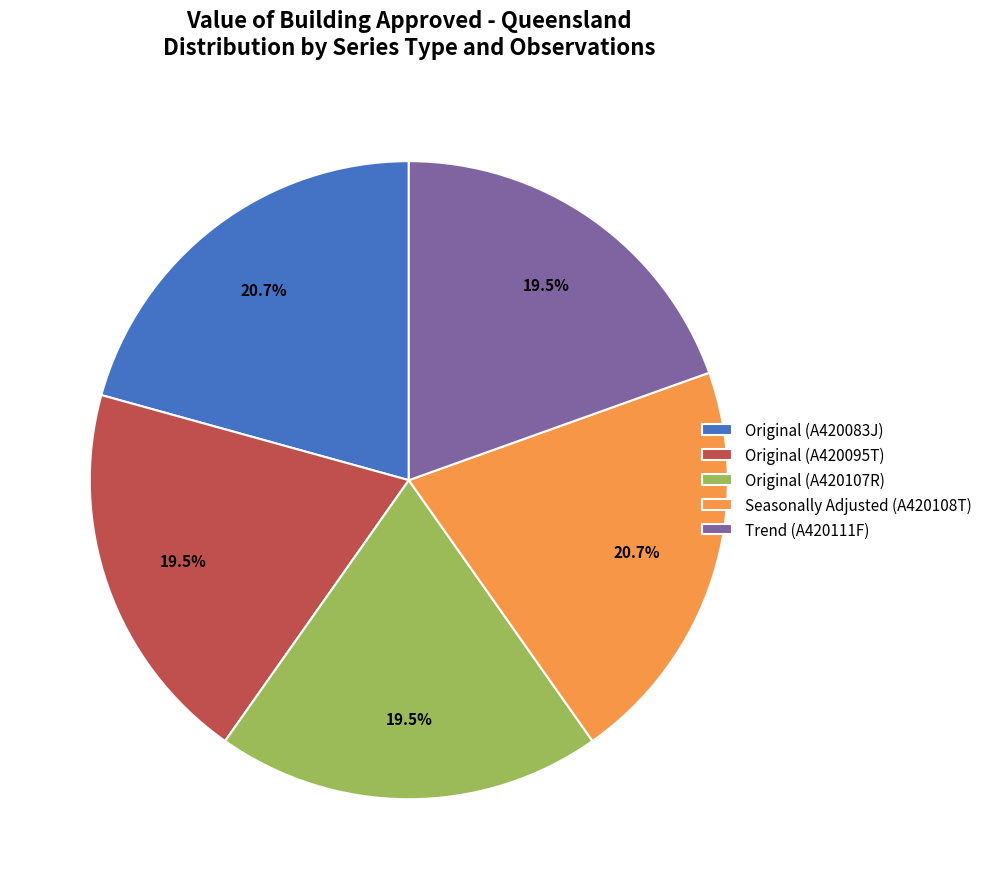

Is the sum of Seasonally Adjusted (A420108T) and Original (A420095T) greater than half?

No